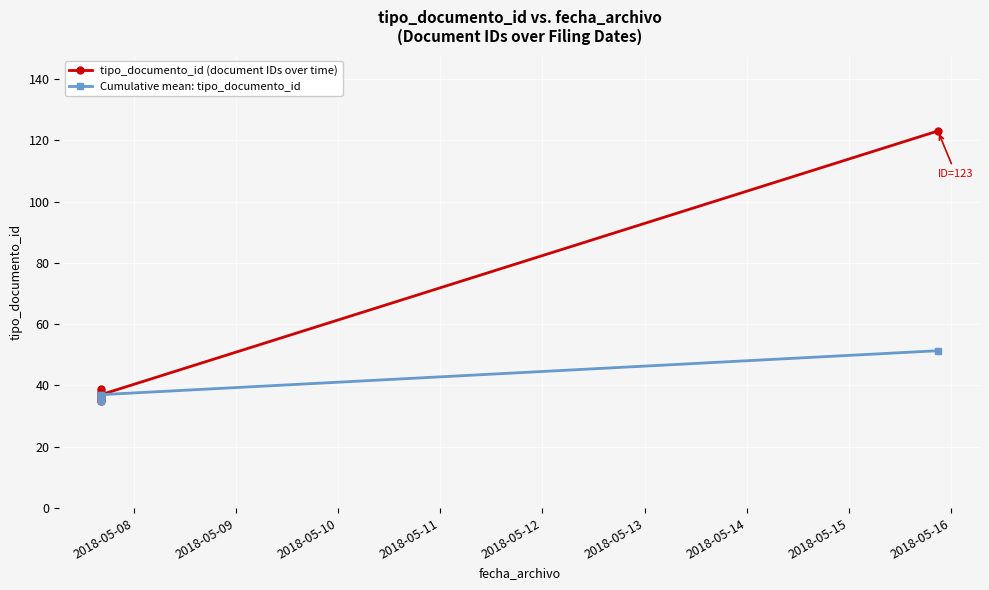

Reading left to right, transcribe all the data shown in this chart.

tipo_documento_id (document IDs over time): 35.0	38.0	36.0	39.0	37.0	123.0
Cumulative mean: tipo_documento_id: 35.0	36.5	36.3	37.0	37.0	51.3